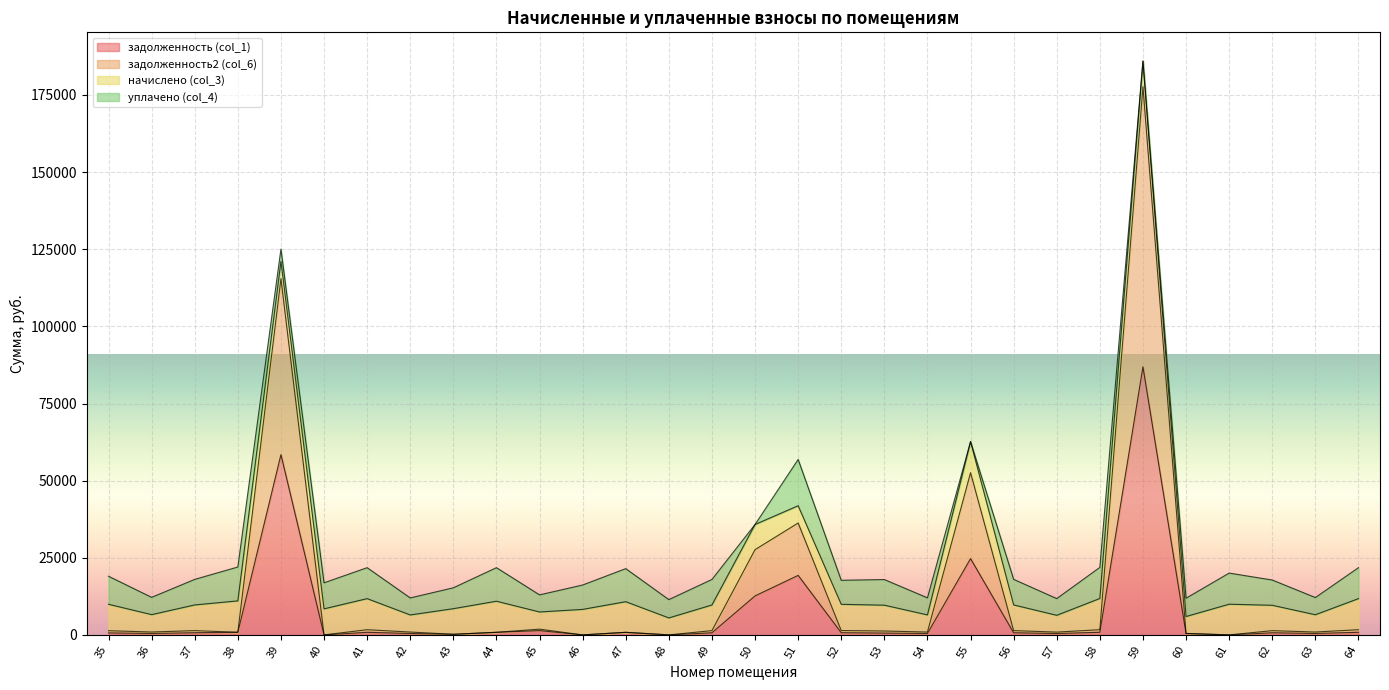

True or false: задолженность2 (col_6) and задолженность (col_1) cross at least once.

False